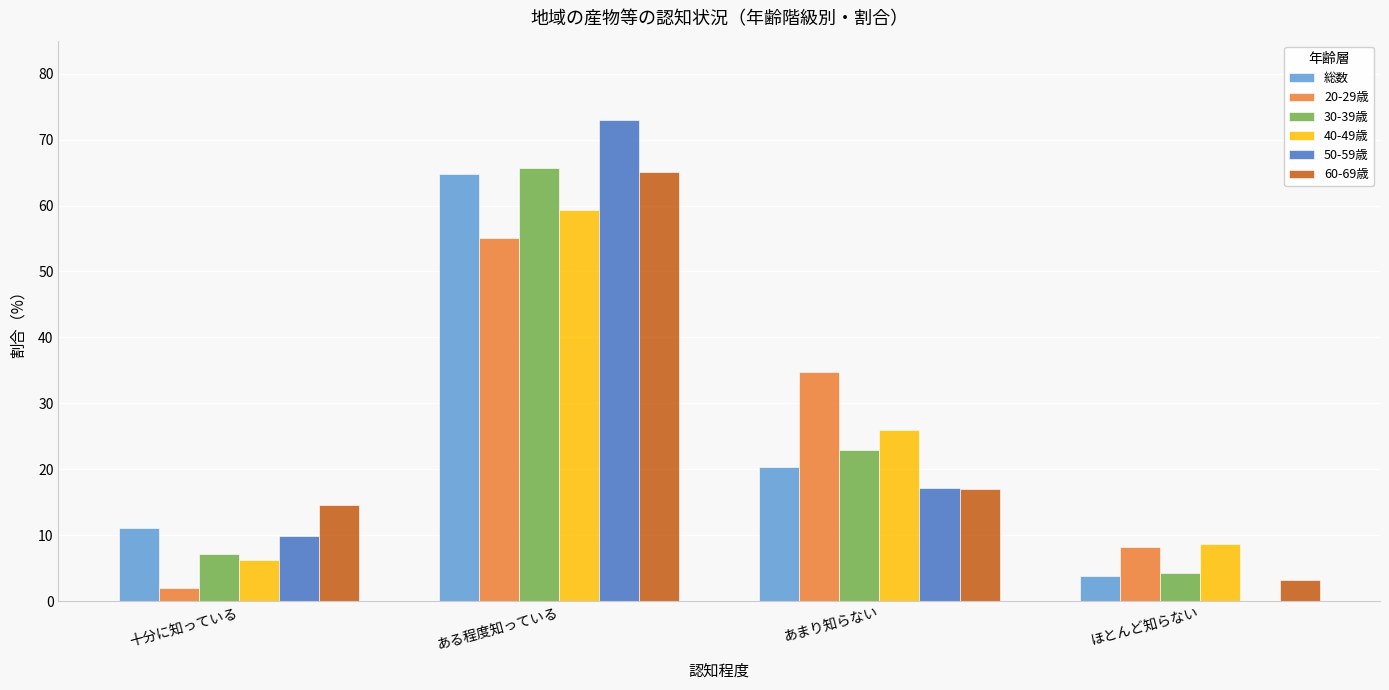

Where is 60-69歳 nearest to the value 34?

あまり知らない